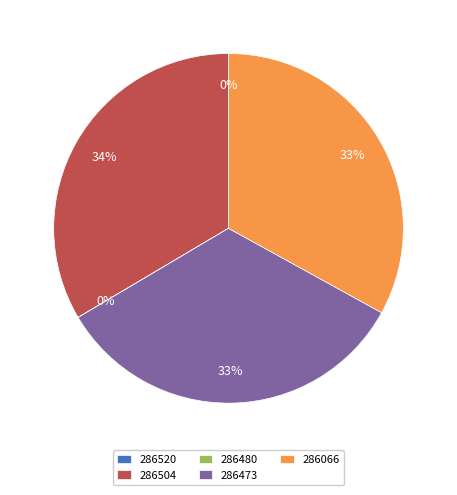

To the nearest percent, what portion does 286066 represent?

33%